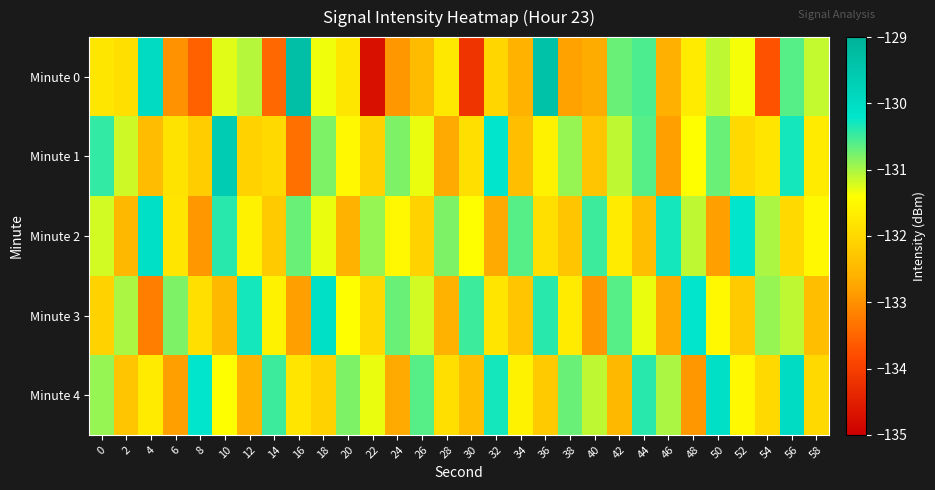

Which has a higher value, 24 or 30?

24